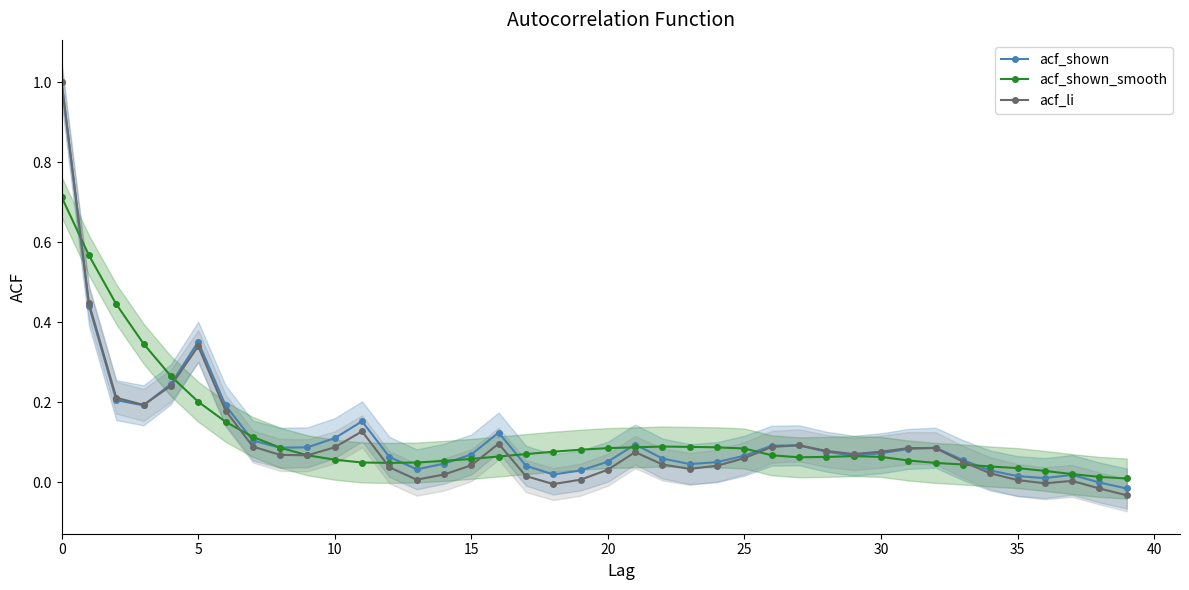

At which category does acf_shown reach its first local peak?

5